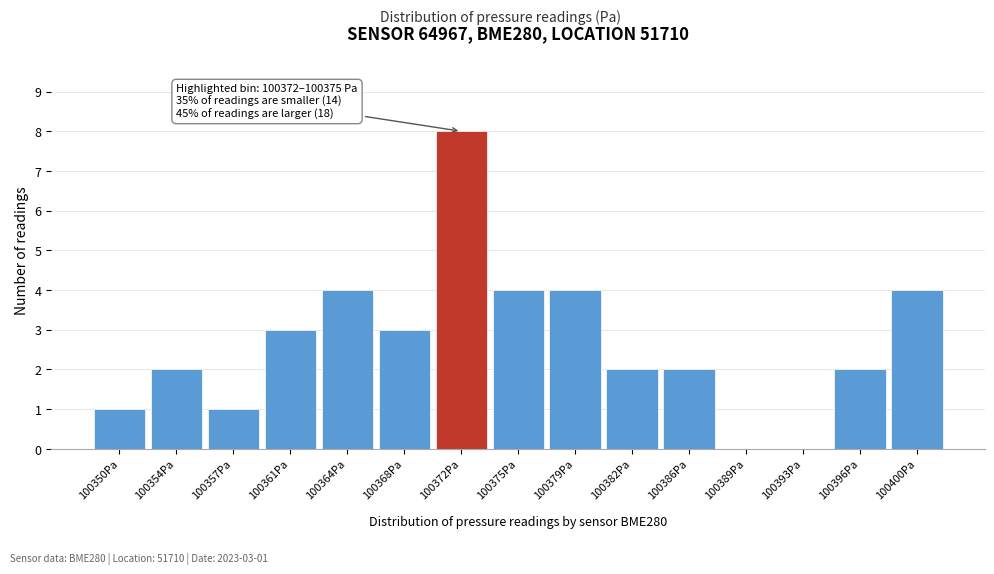

Reading left to right, what are all the values shown in this chart?

100350Pa=1	100354Pa=2	100357Pa=1	100361Pa=3	100364Pa=4	100368Pa=3	100372Pa=8	100375Pa=4	100379Pa=4	100382Pa=2	100386Pa=2	100389Pa=0	100393Pa=0	100396Pa=2	100400Pa=4